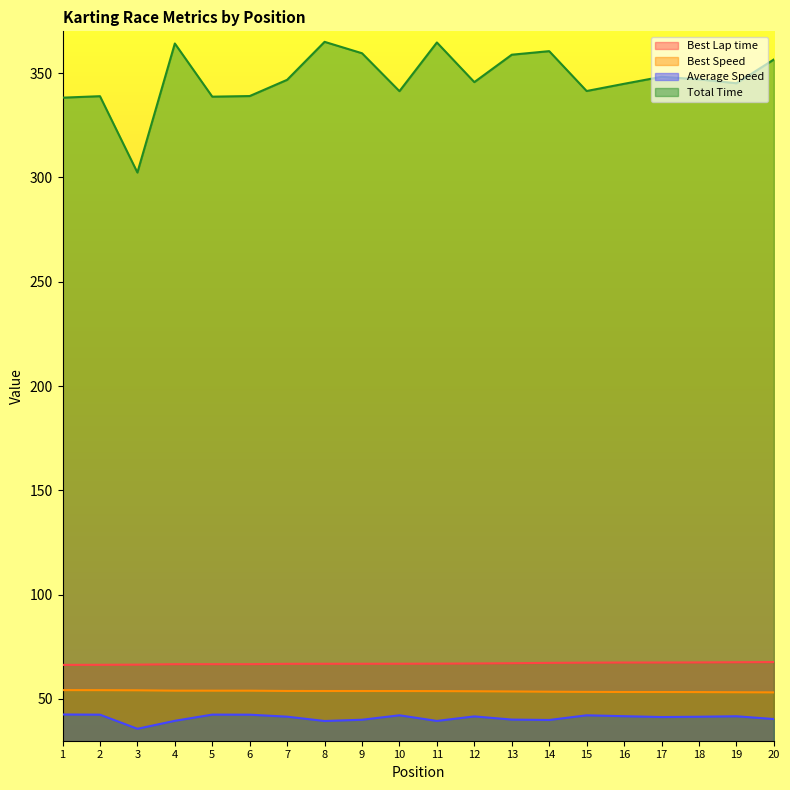

Which series changed the most between 6 and 11?

Total Time